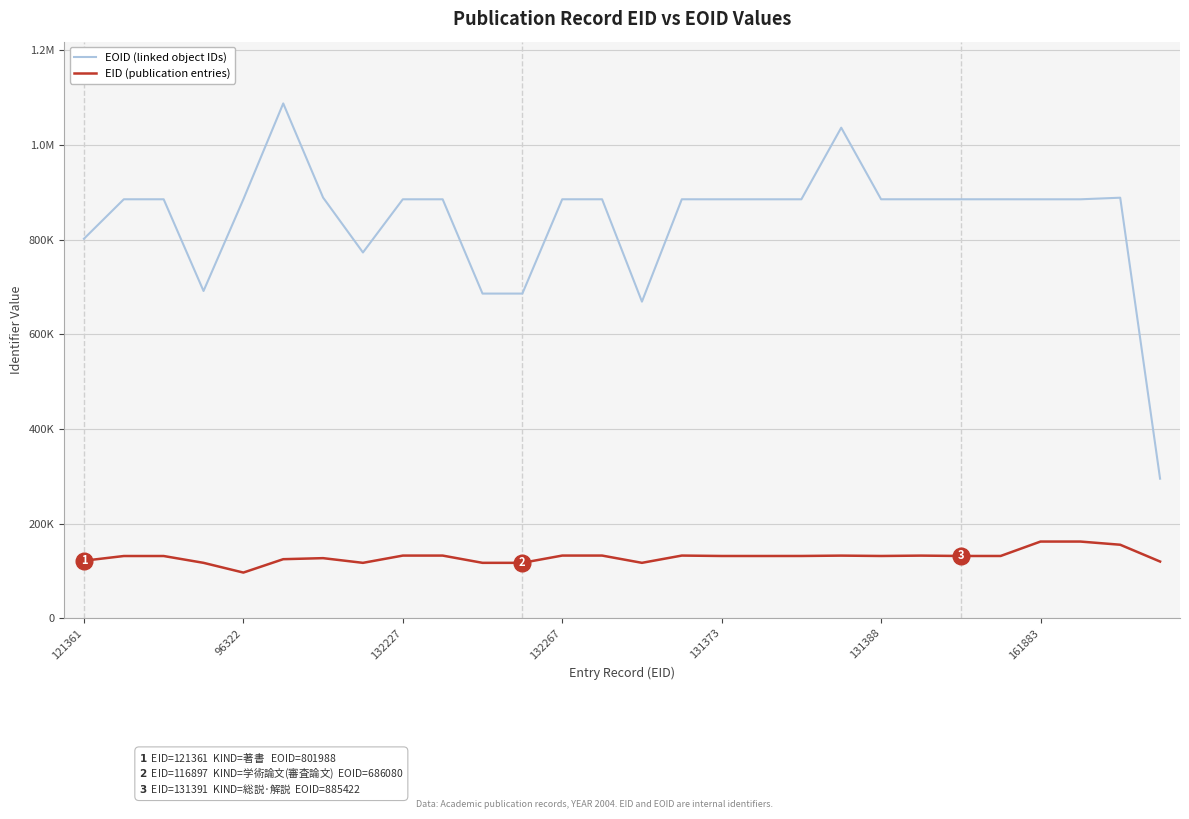

Is this an area chart (filled region under the line)?

No